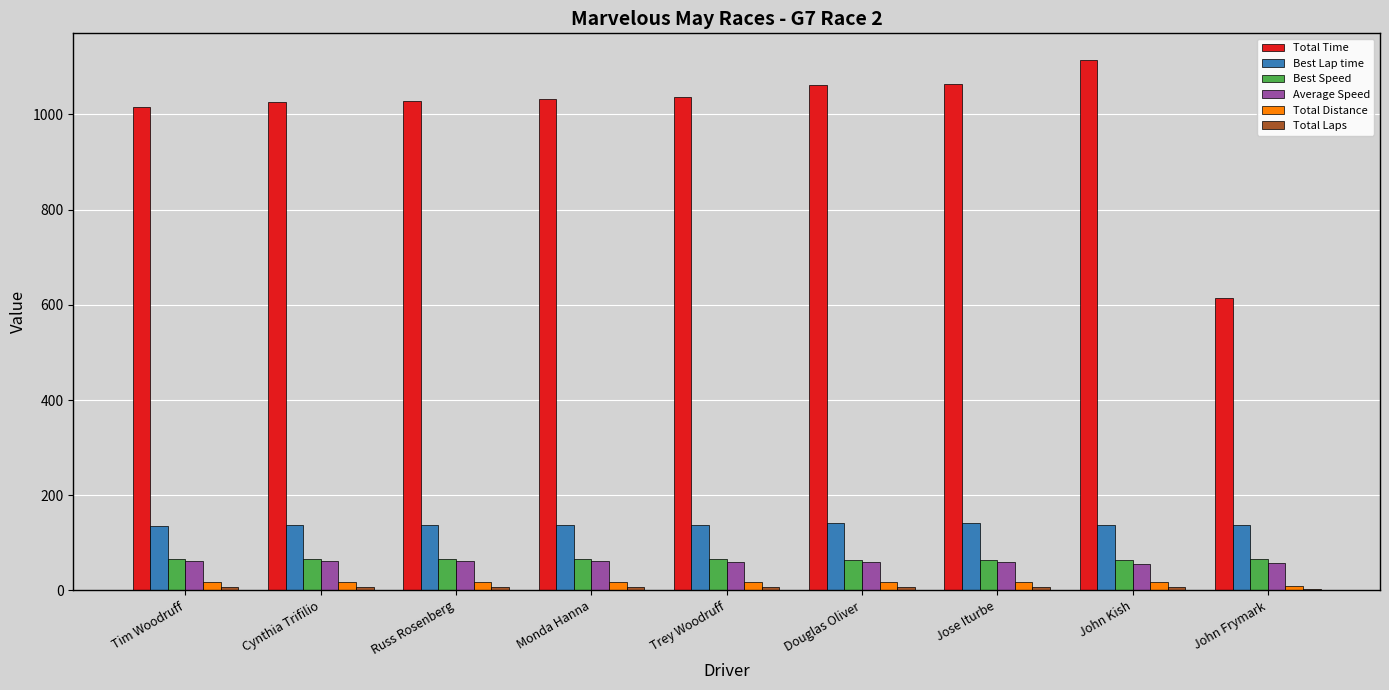

What is the lowest value of the Total Distance series?

10.0